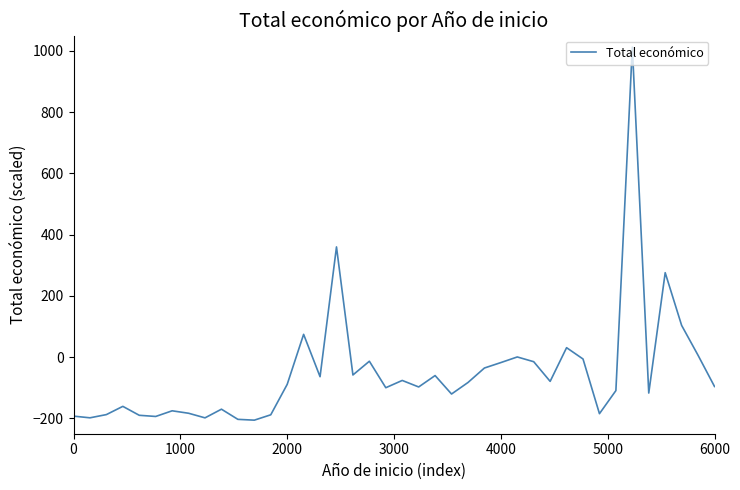

What is the difference between the maximum and minimum values?

1218.1